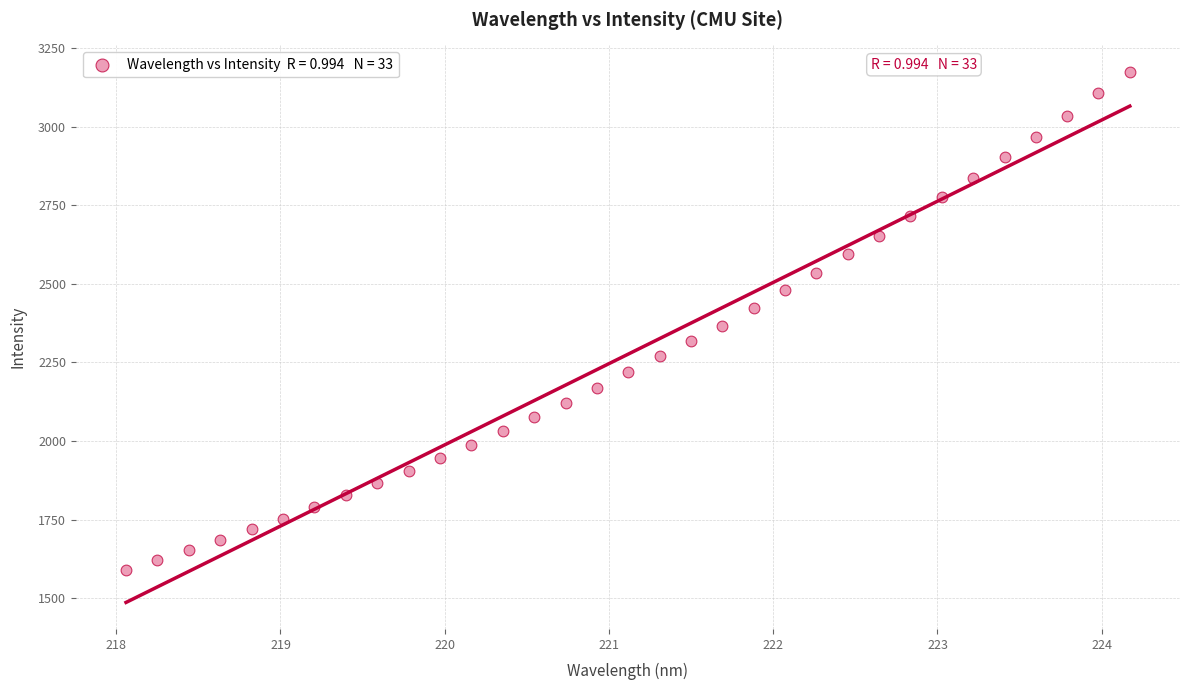

What is the range of Y values (max minus min)?

1583.1